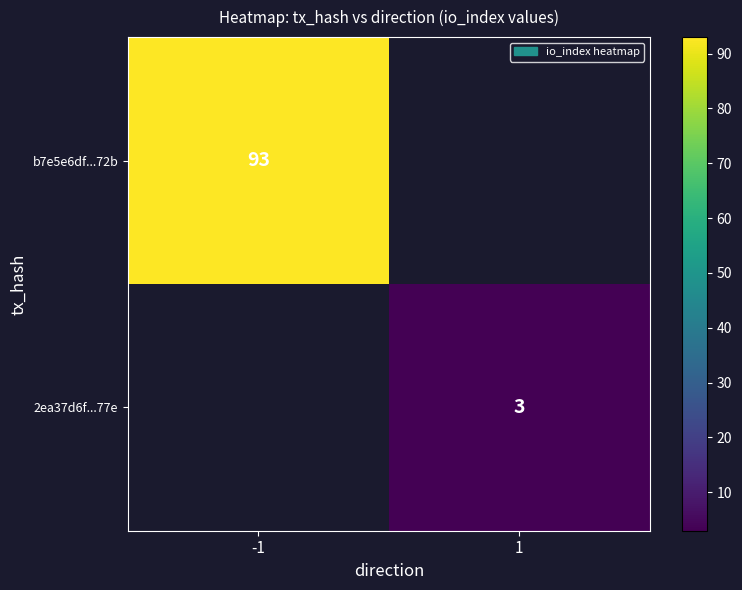

At how many categories does at least one series exceed 62?

1